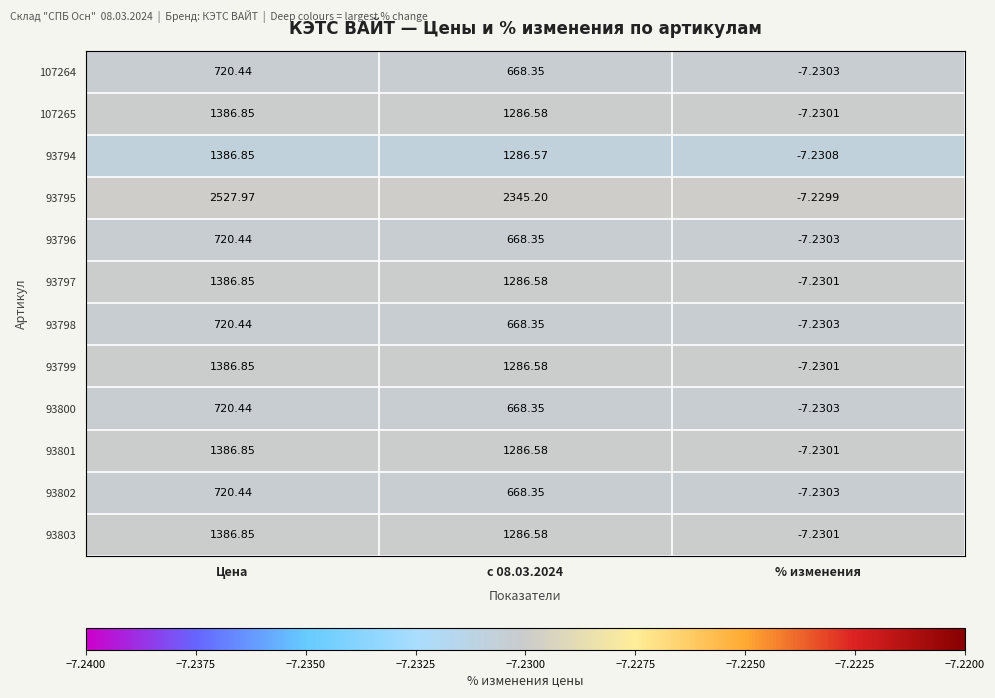

Which category has the lowest value in the 93803 series?

% изменения